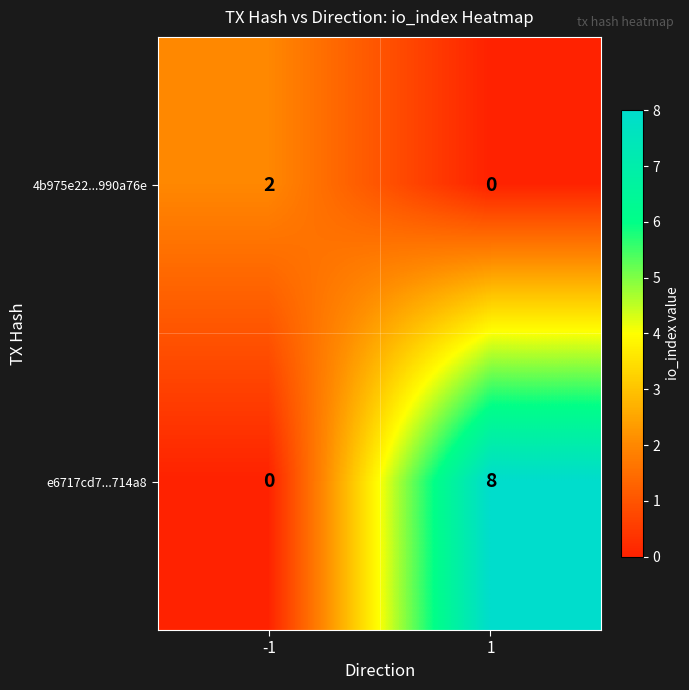

What is the spread (max minus min) of values at 1?

8